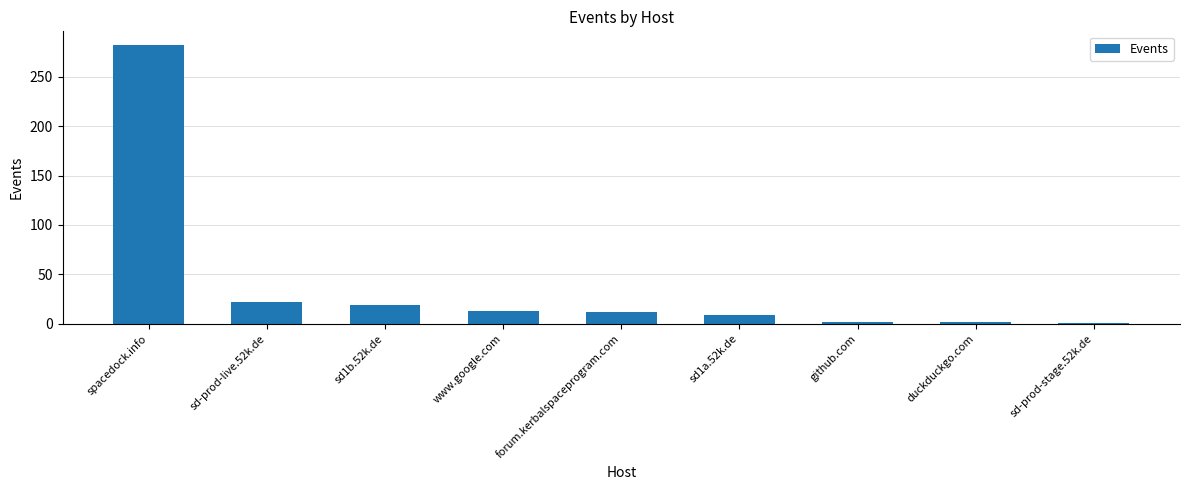

At which label does the data first exceed 12?

spacedock.info